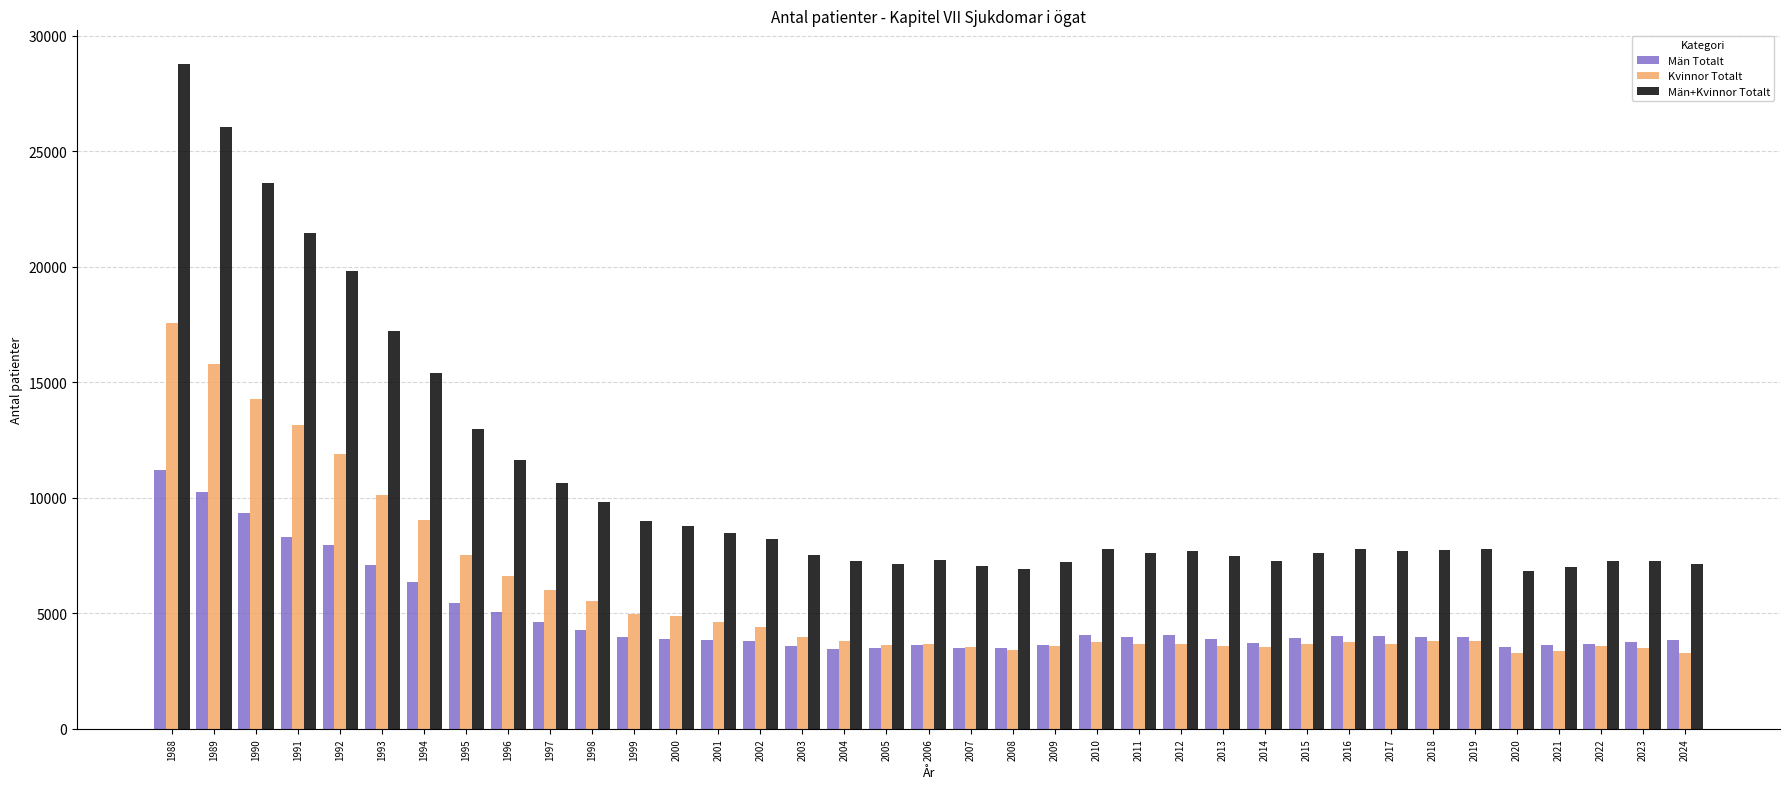

Which series changed the most between 1997 and 2015?

Män+Kvinnor Totalt